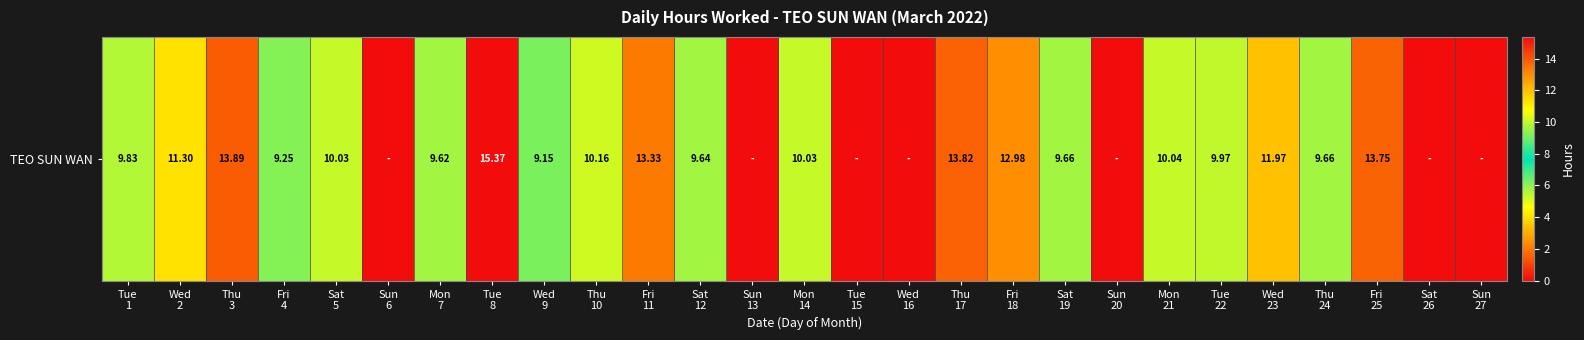

What is the difference between the maximum and minimum values?

15.4